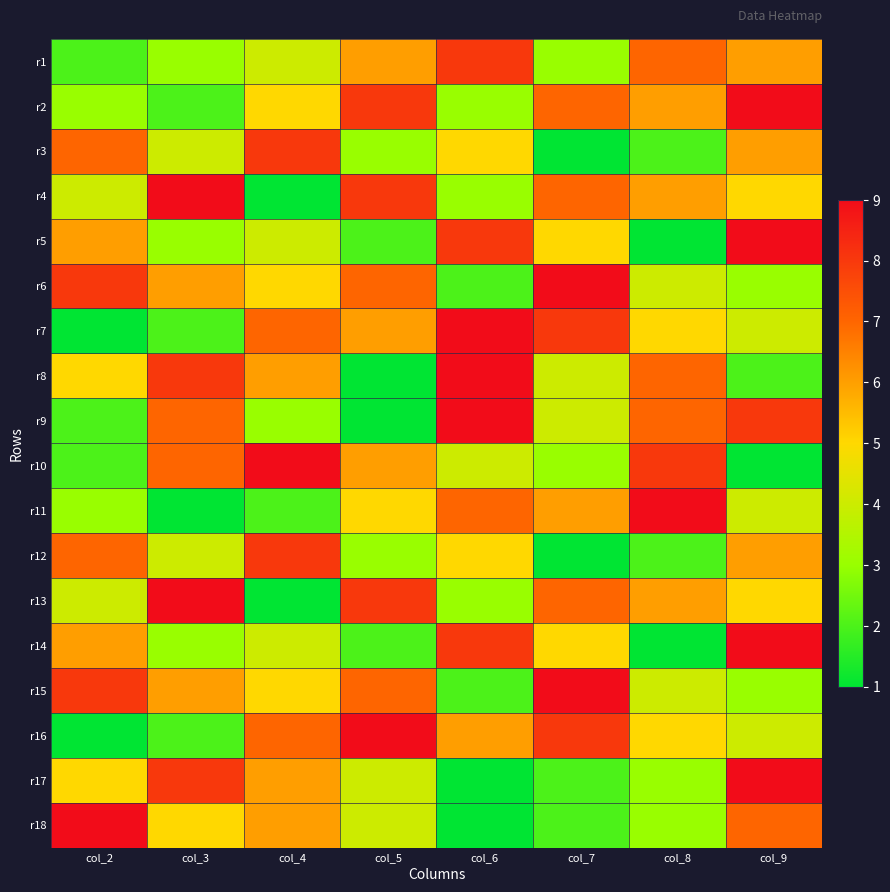

Which category has the lowest value across all series?

col_7